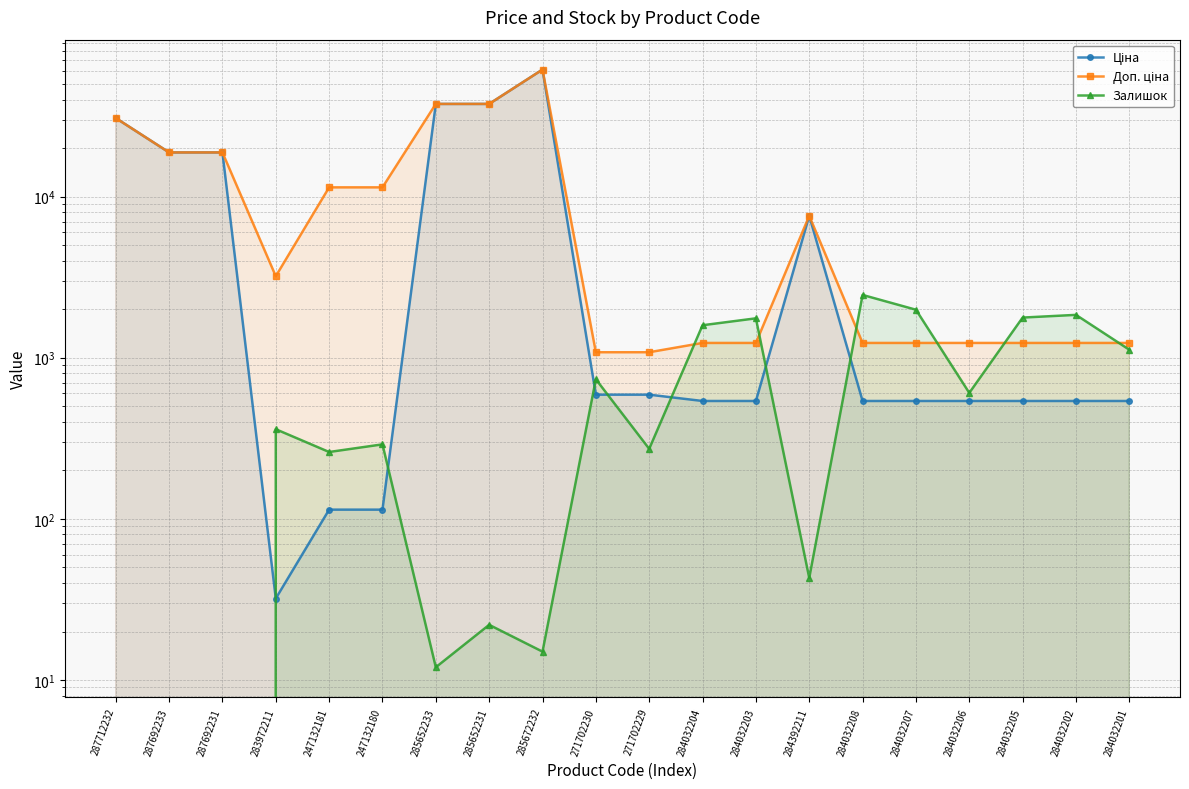

At which label does Ціна first exceed 539?

287712232